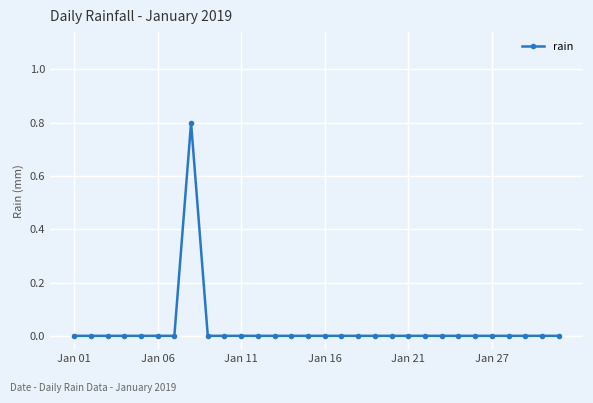

Reading left to right, list all the values displayed in this chart.

0.0	0.0	0.0	0.0	0.0	0.0	0.0	0.8	0.0	0.0	0.0	0.0	0.0	0.0	0.0	0.0	0.0	0.0	0.0	0.0	0.0	0.0	0.0	0.0	0.0	0.0	0.0	0.0	0.0	0.0